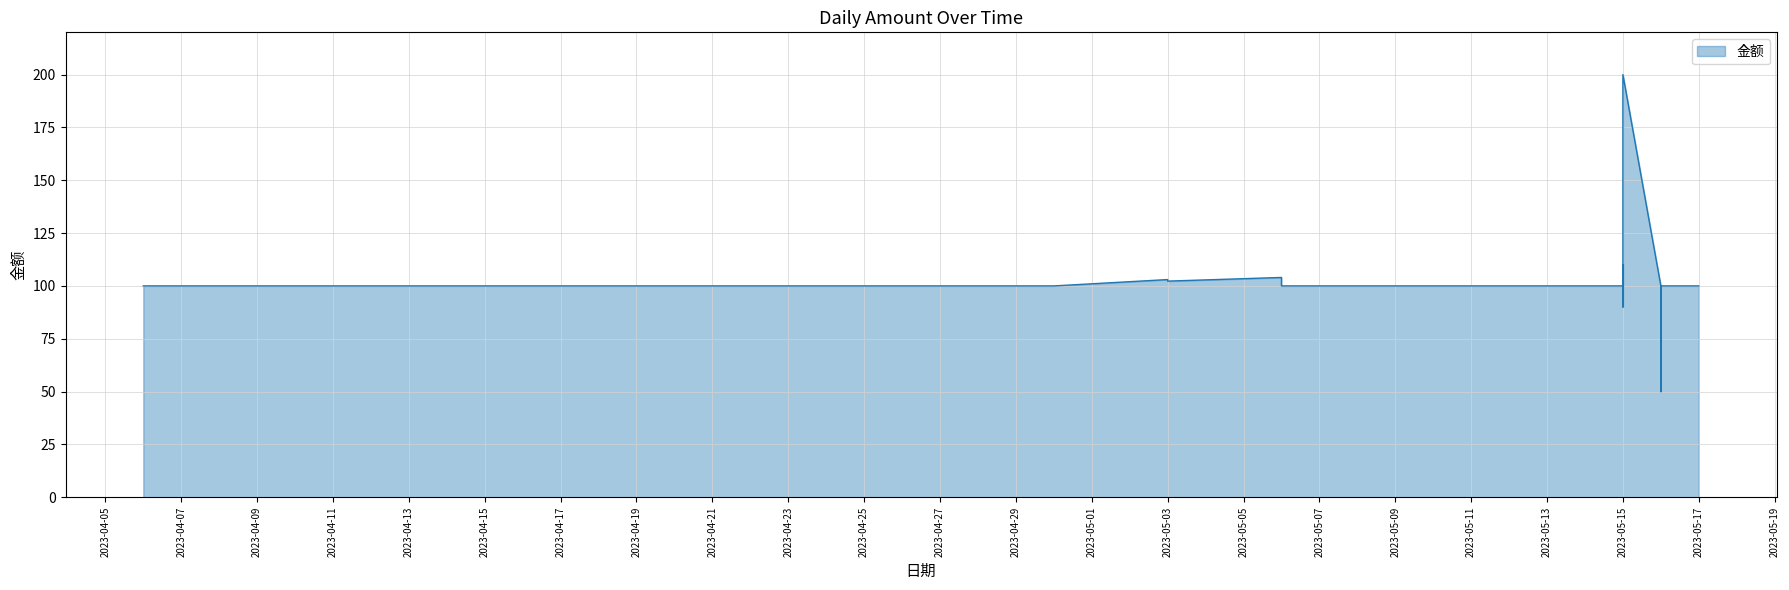

The chart shows a value of 41.0 at 2023-04-15. True or false?

False